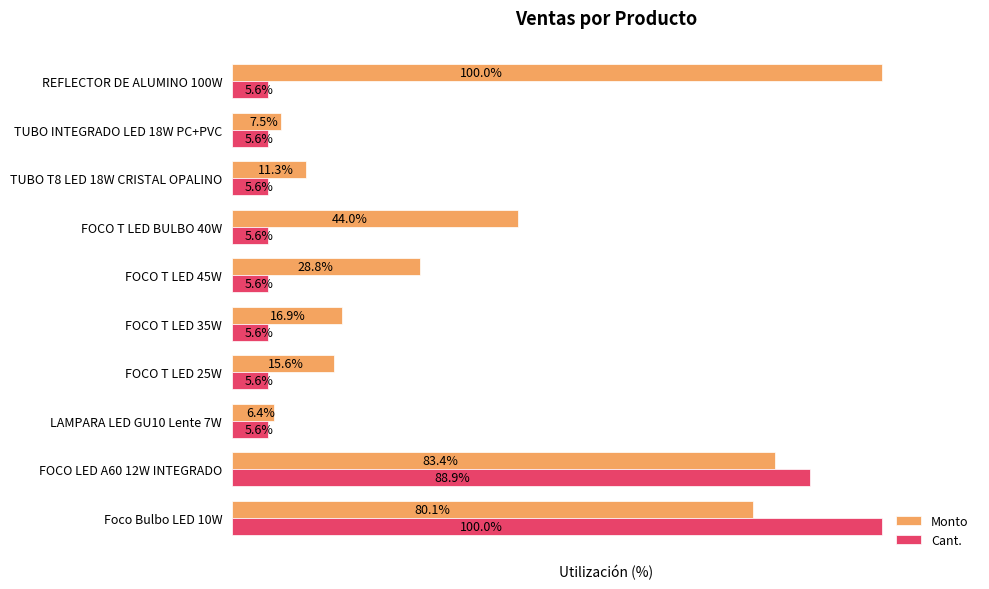

At which label does Monto reach its minimum?

LAMPARA LED GU10 Lente 7W